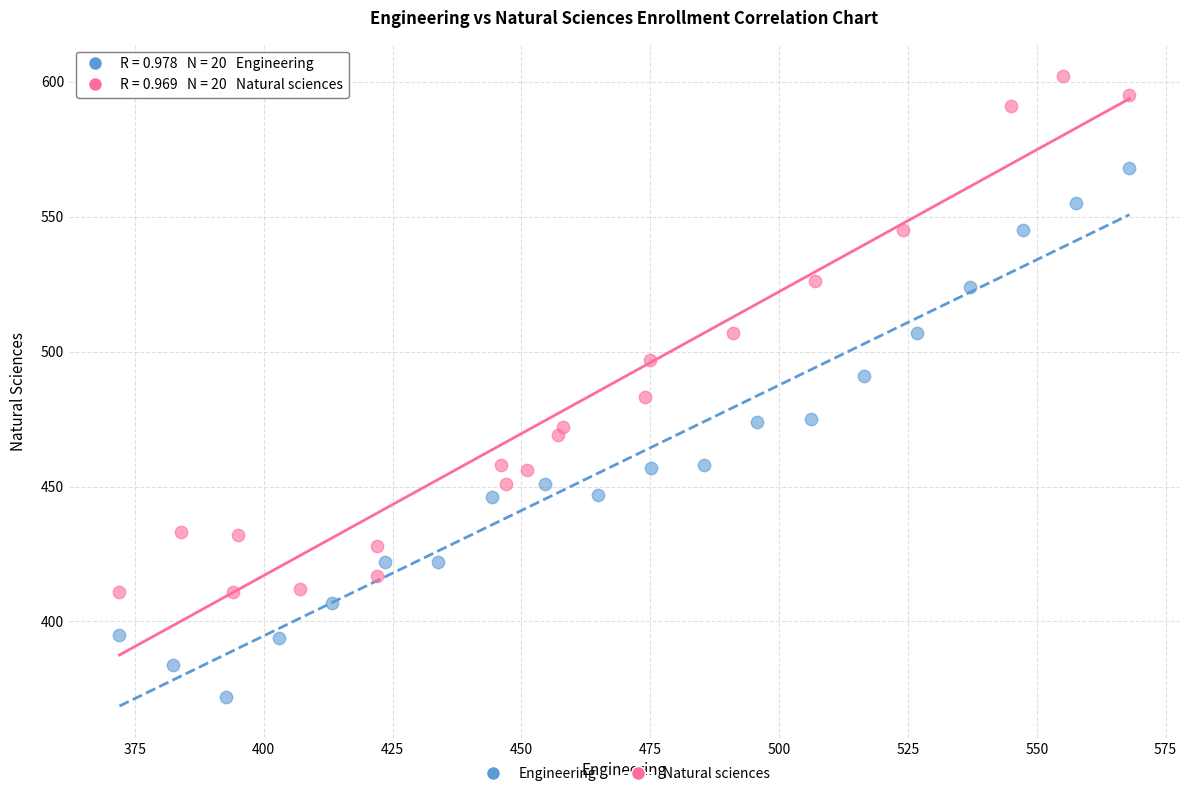

Which series contains the highest Y value?

Natural sciences